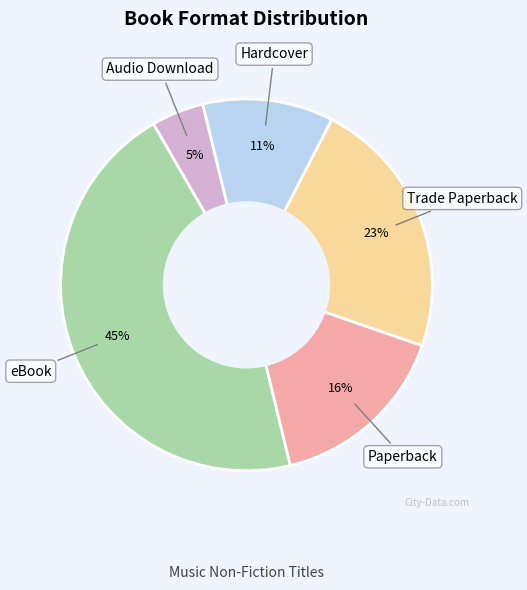

To the nearest percent, what is the average slice percentage?

20%